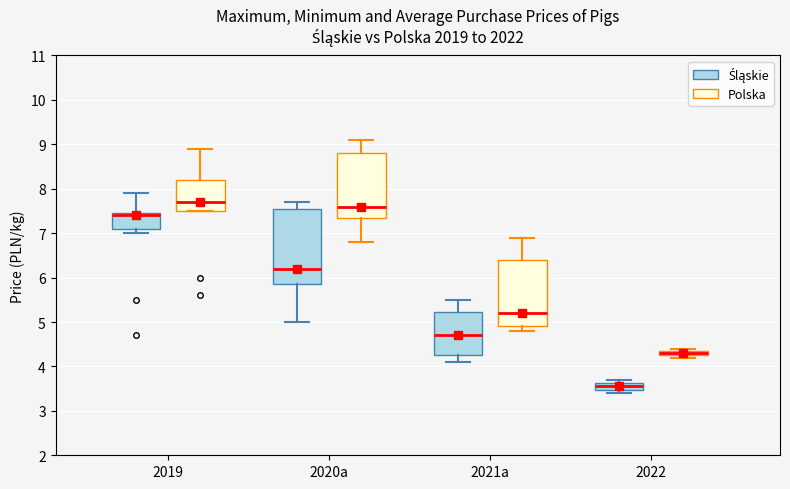

Where is the upper edge of the box for 2020a (Śląskie) on the y-axis? The values are not printed on the chart, so give them approximately, as read against the axis.

7.6